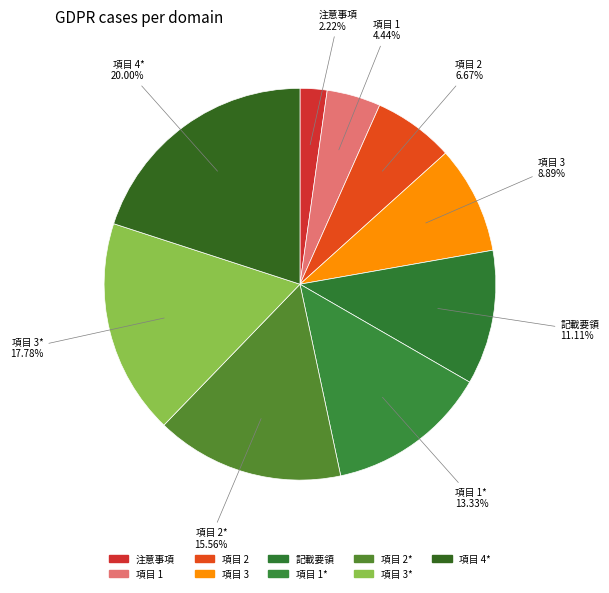

How many slices are in this pie chart?

9